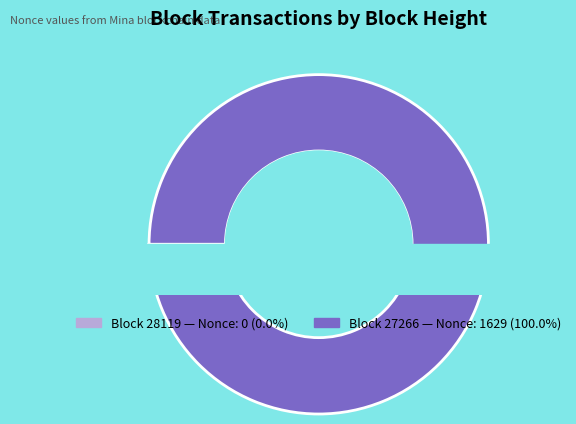

How many segments does this pie chart have?

2